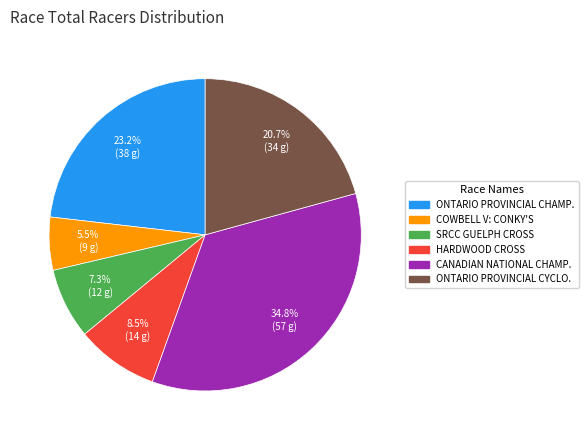

How many segments does this pie chart have?

6